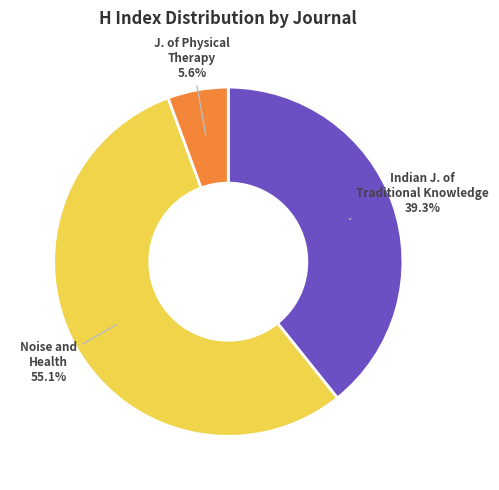

Which category accounts for the majority?

Noise and Health